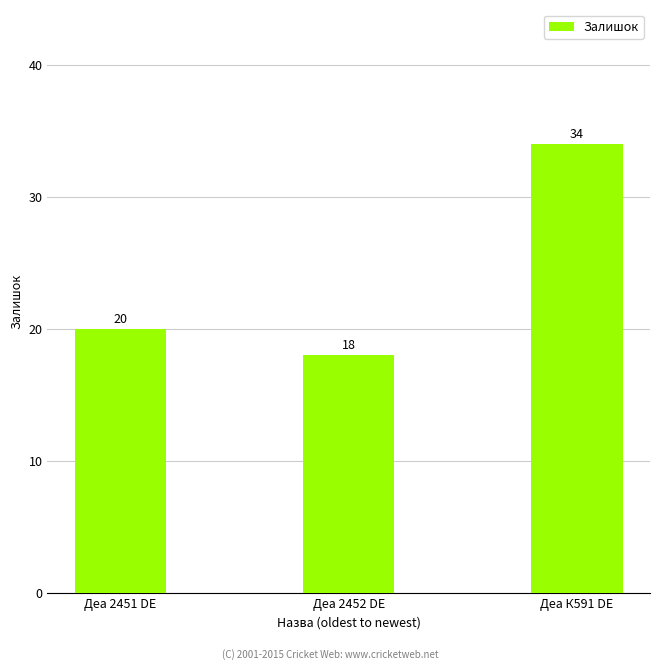

How many values are between 18 and 34?

3